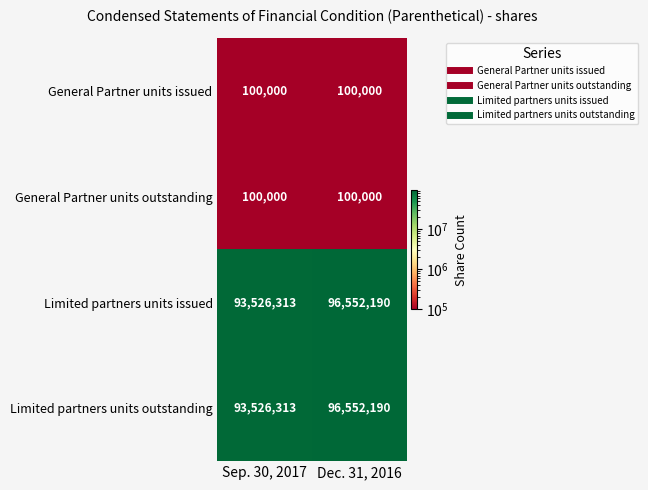

Rank the categories by Limited partners units issued value from highest to lowest.

Dec. 31, 2016, Sep. 30, 2017